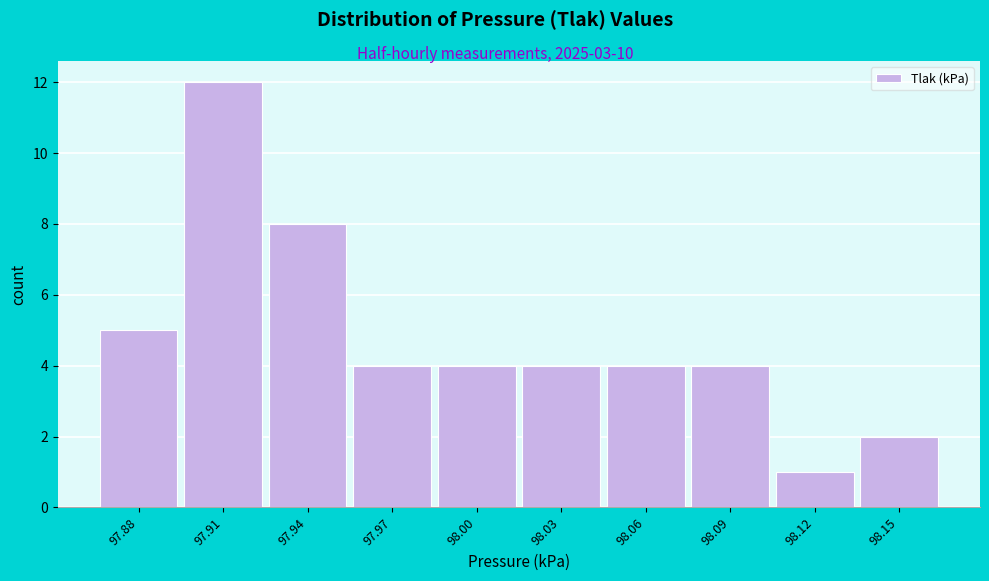

Reading left to right, list all the values displayed in this chart.

5	12	8	4	4	4	4	4	1	2